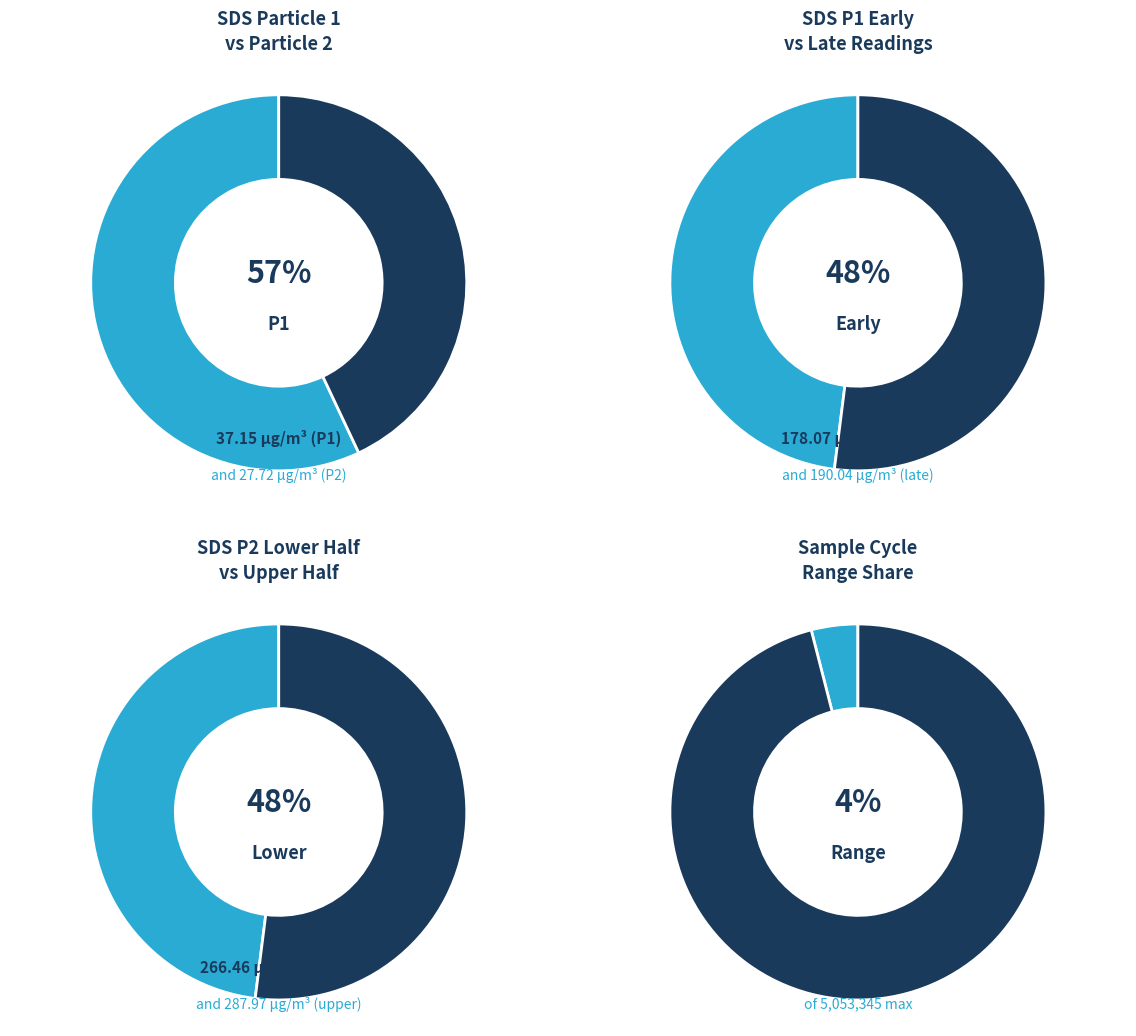

Is 00:24 the majority of the pie?

No